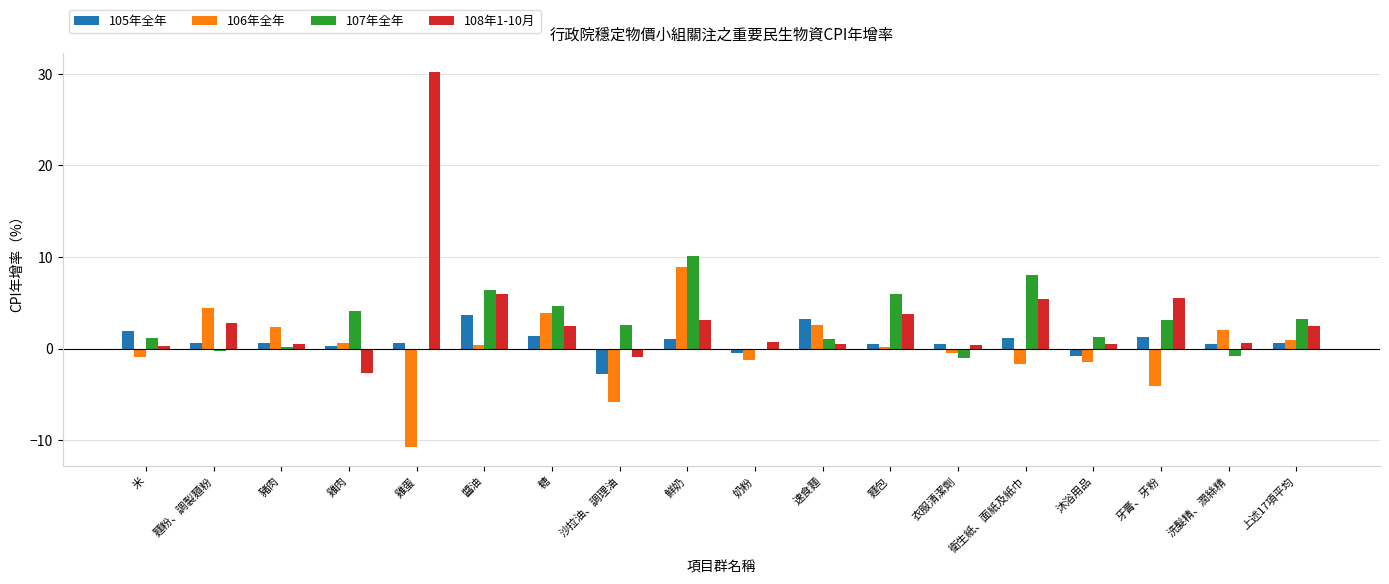

Does the chart contain stacked bars?

No